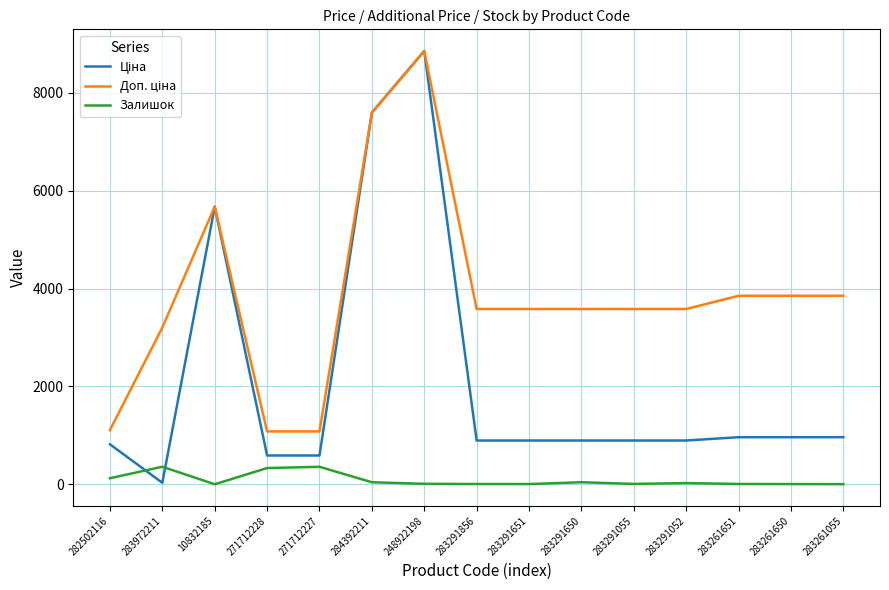

What is the difference between the highest and lowest values at 271712228?

748.7